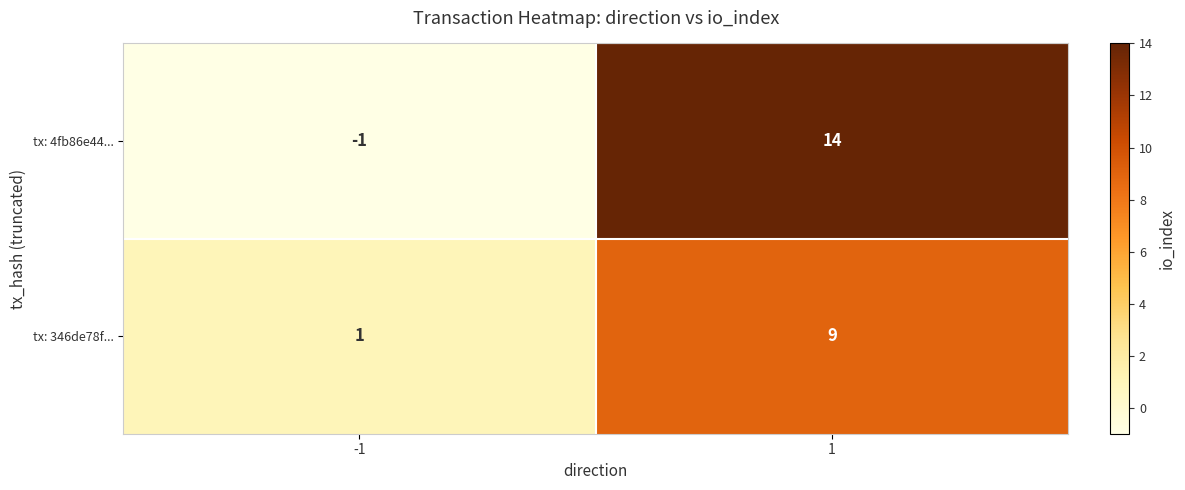

How many data points does each series have?

2